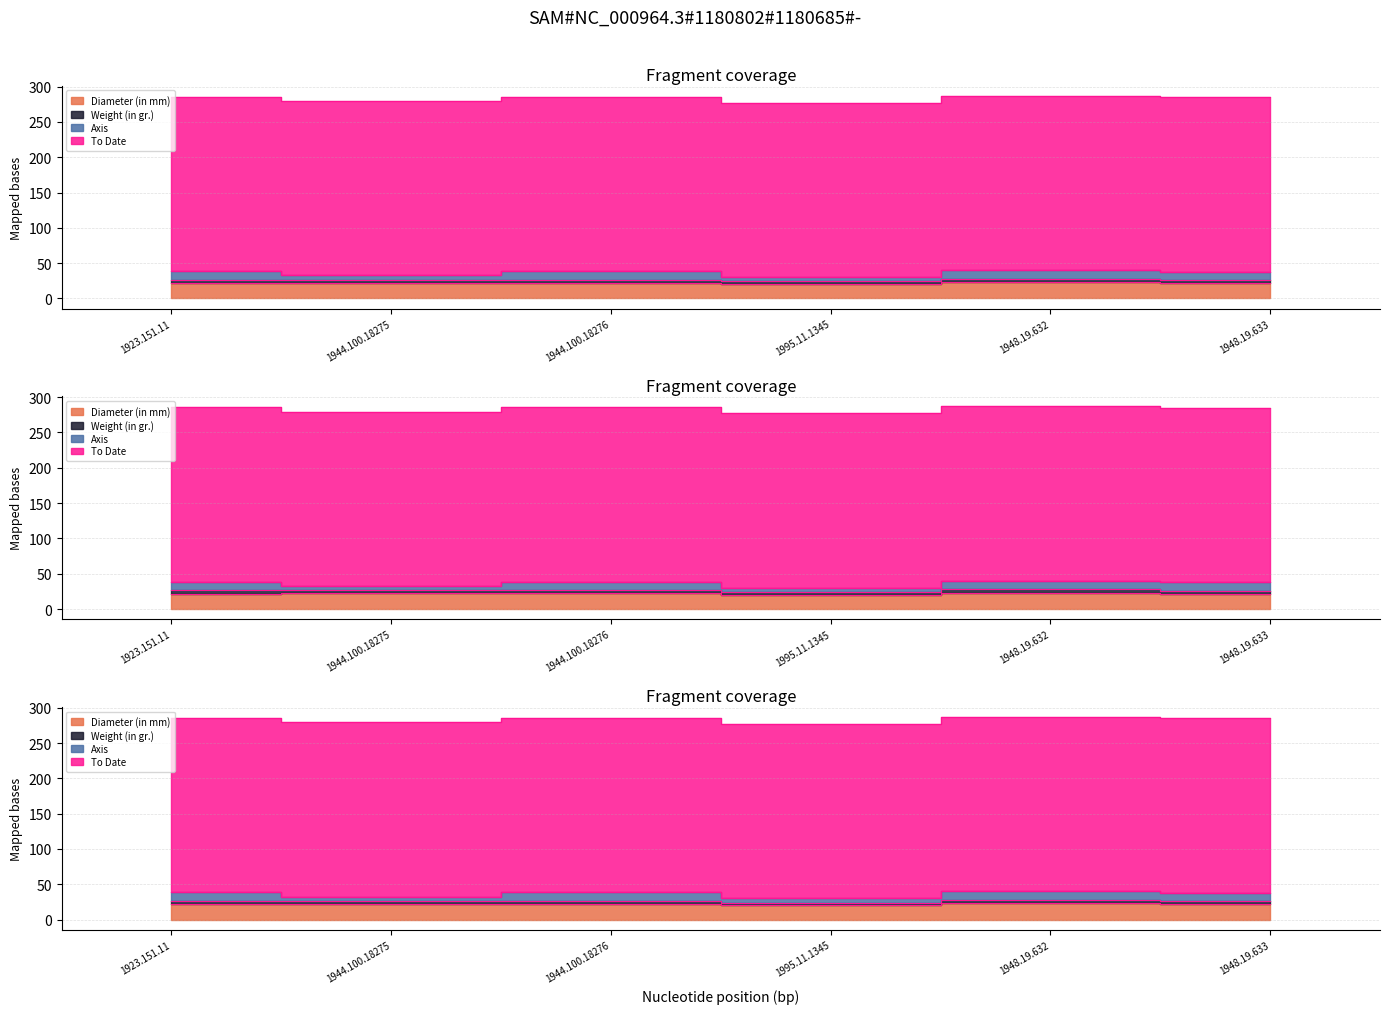

True or false: To Date and Diameter (in mm) intersect in this chart.

False